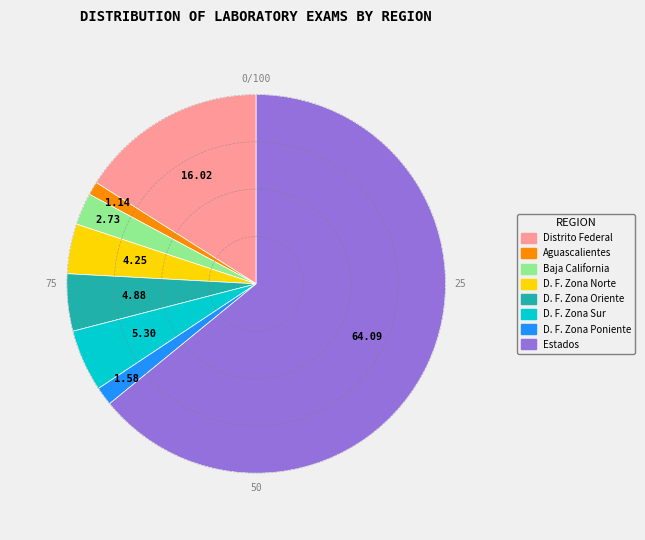

True or false: D. F. Zona Oriente accounts for 5% of the total.

True